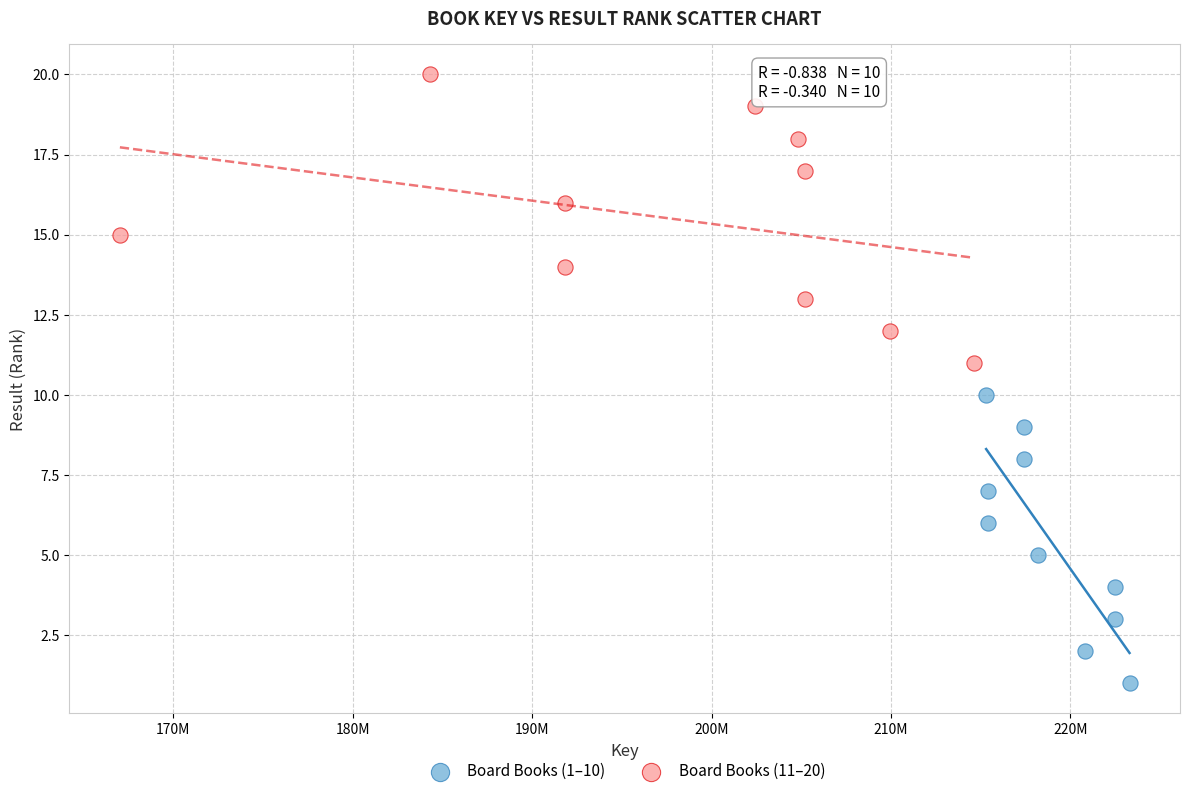

Which series reaches the maximum Y coordinate?

Board Books (11–20)